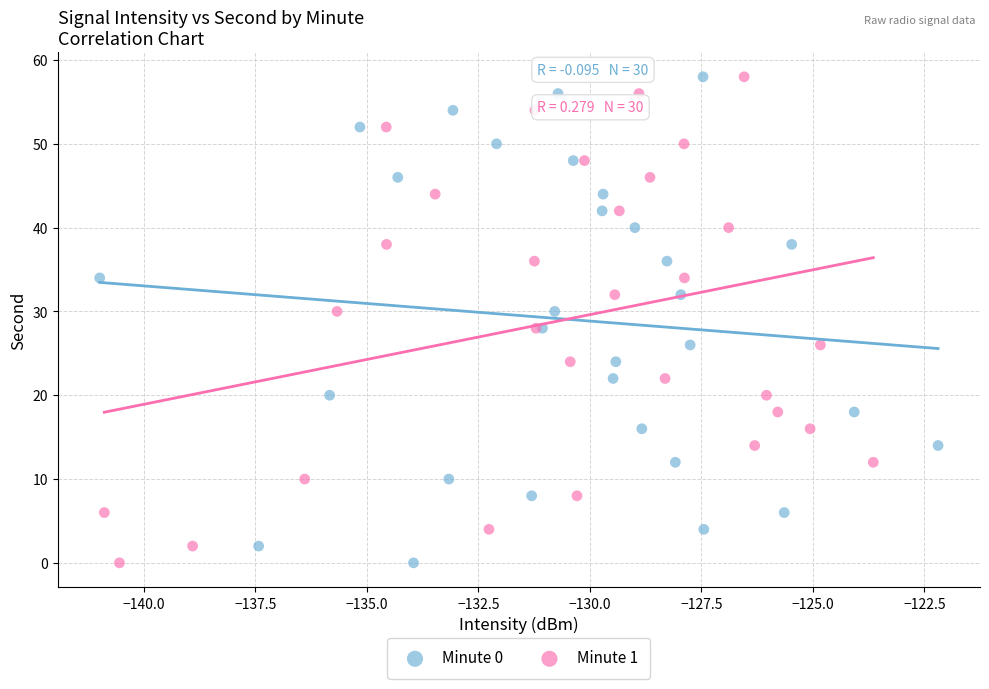

What are all the series names shown in the legend?

Minute 0, Minute 1